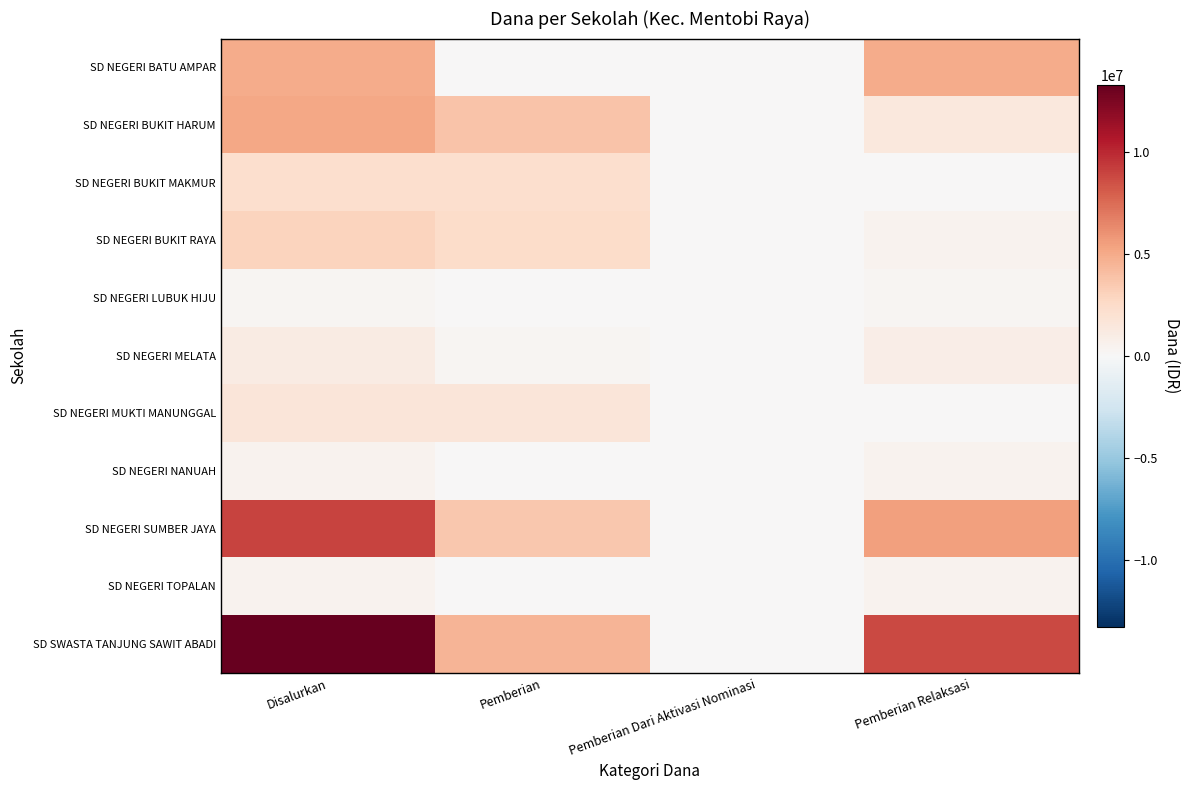

At how many categories does at least one series exceed 3672752?

3